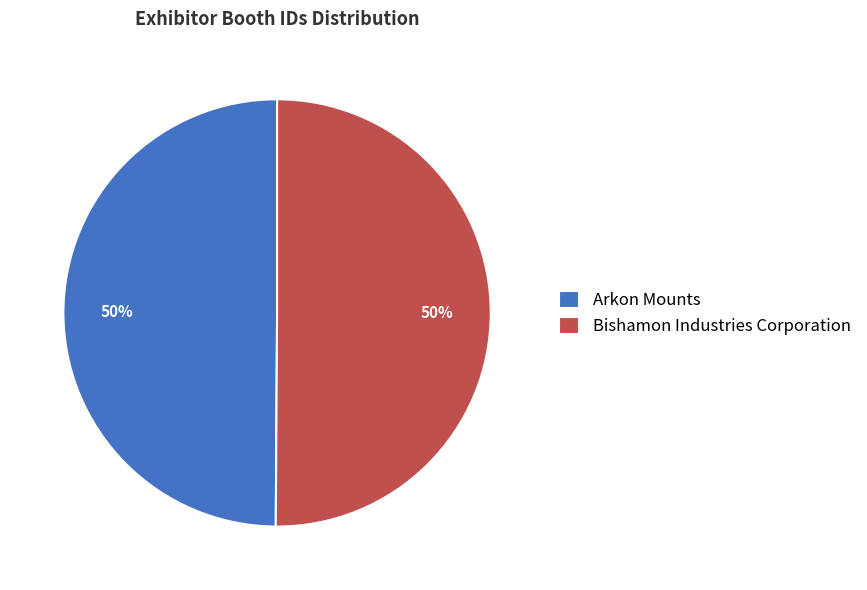

To the nearest percent, what percentage of the pie is Bishamon Industries Corporation?

50%